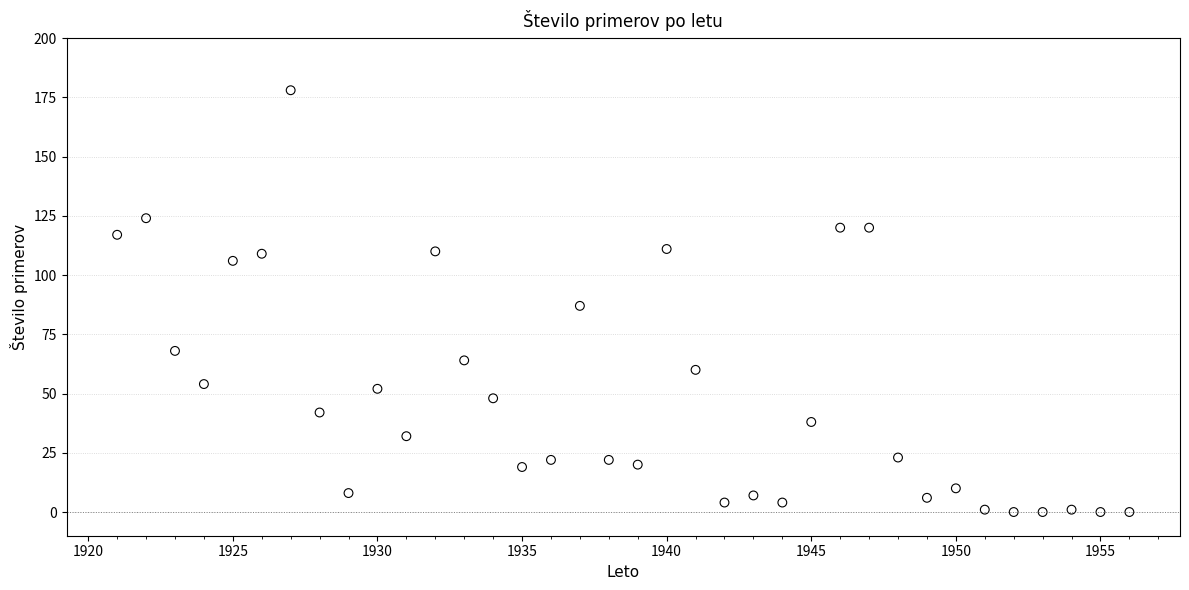

What is the range of X values (max minus min)?

35